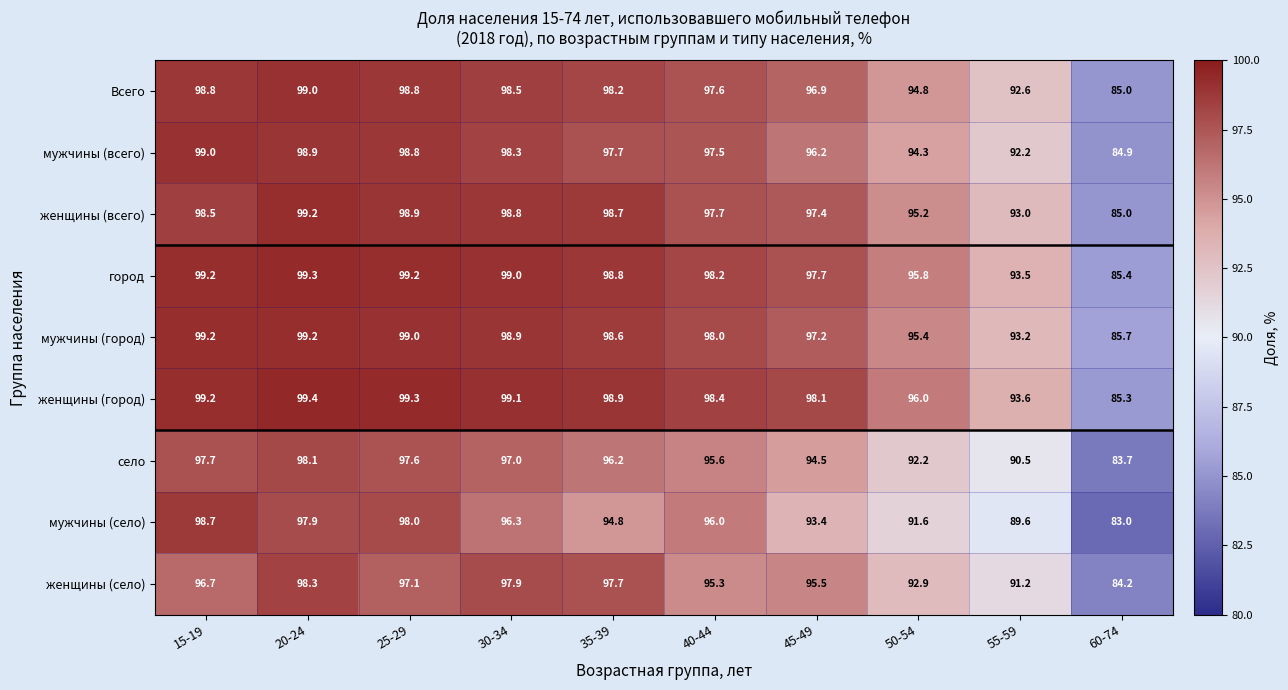

True or false: Всего has a value of 98.8 at 15-19.

True